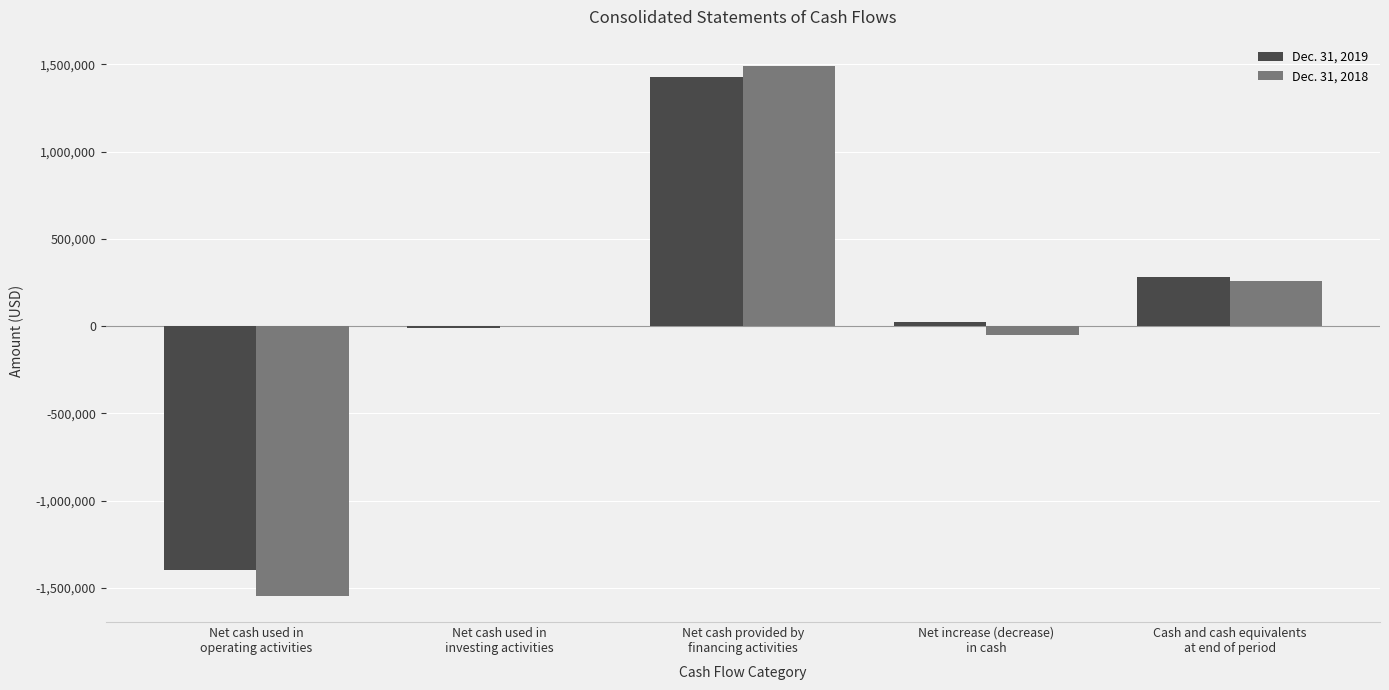

How many groups of bars are there?

5